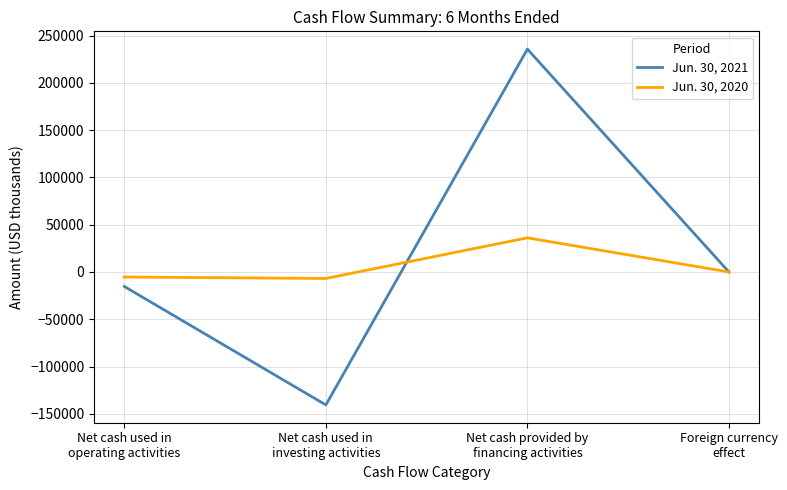

List the series in order of their peak value, highest first.

Jun. 30, 2021, Jun. 30, 2020